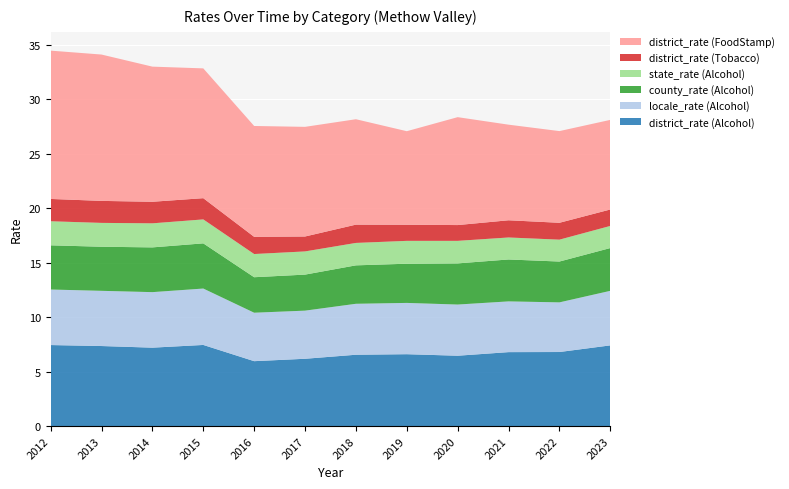

Reading left to right, transcribe all the data shown in this chart.

district_rate (Alcohol): 2012=7.4	2013=7.3	2014=7.2	2015=7.5	2016=6.0	2017=6.2	2018=6.5	2019=6.6	2020=6.5	2021=6.8	2022=6.8	2023=7.4
locale_rate (Alcohol): 2012=5.1	2013=5.1	2014=5.1	2015=5.2	2016=4.5	2017=4.4	2018=4.7	2019=4.7	2020=4.7	2021=4.7	2022=4.6	2023=5.0
county_rate (Alcohol): 2012=4.1	2013=4.0	2014=4.1	2015=4.2	2016=3.3	2017=3.3	2018=3.5	2019=3.6	2020=3.8	2021=3.9	2022=3.8	2023=3.9
state_rate (Alcohol): 2012=2.2	2013=2.2	2014=2.2	2015=2.2	2016=2.1	2017=2.1	2018=2.1	2019=2.1	2020=2.1	2021=2.0	2022=2.0	2023=2.0
district_rate (Tobacco): 2012=2.0	2013=2.0	2014=2.0	2015=1.9	2016=1.6	2017=1.4	2018=1.7	2019=1.5	2020=1.4	2021=1.6	2022=1.6	2023=1.5
district_rate (FoodStamp): 2012=13.6	2013=13.4	2014=12.4	2015=11.9	2016=10.2	2017=10.1	2018=9.7	2019=8.6	2020=9.9	2021=8.8	2022=8.4	2023=8.2